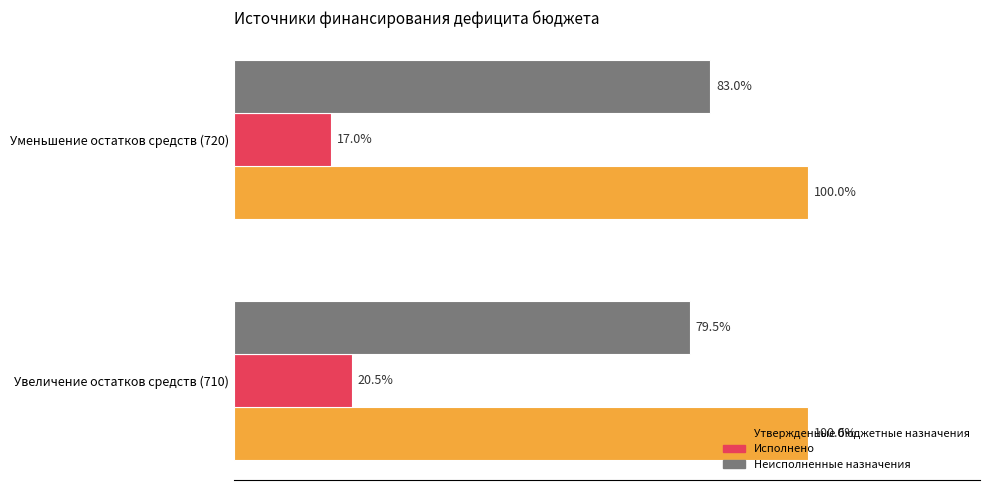

Rank the series by their average value, from lowest to highest.

Исполнено, Неисполненные назначения, Утвержденные бюджетные назначения